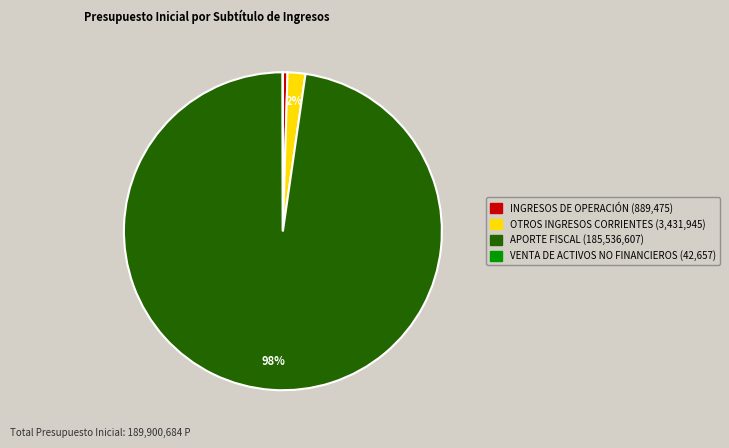

To the nearest percent, what is the combined percentage of INGRESOS DE OPERACIÓN and APORTE FISCAL?

98%